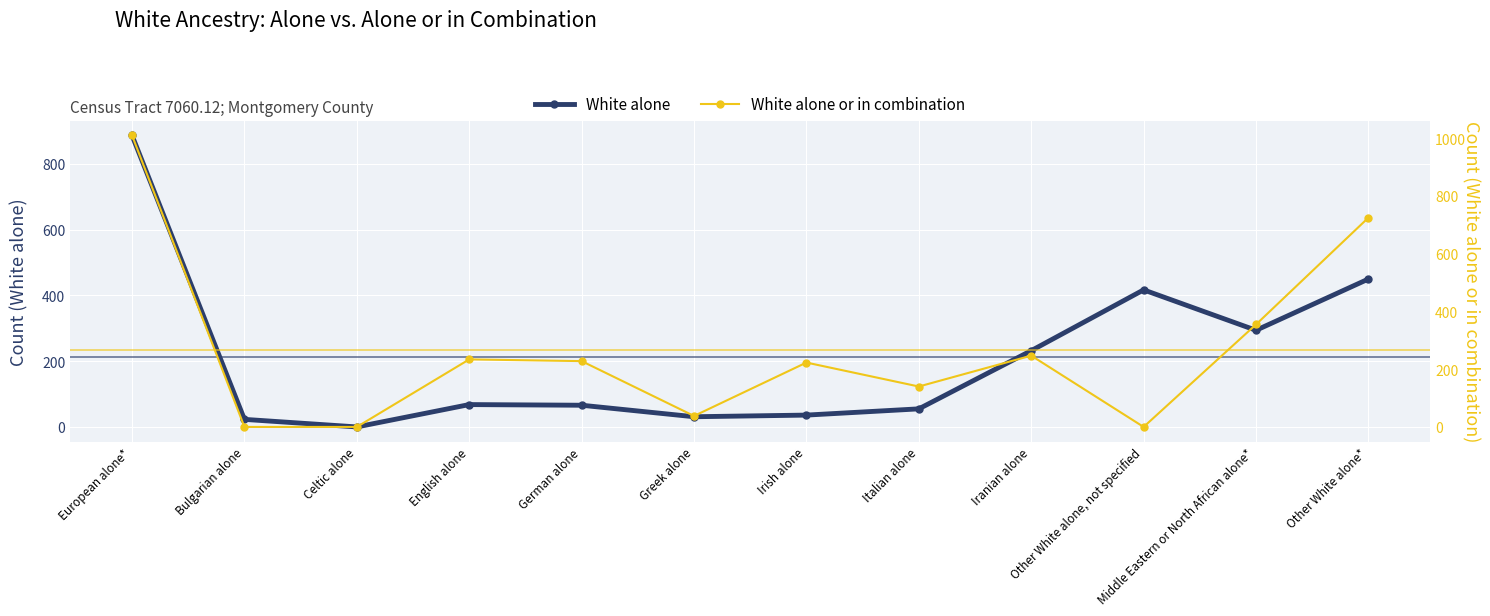

At which label does White alone or in combination reach its minimum?

Bulgarian alone